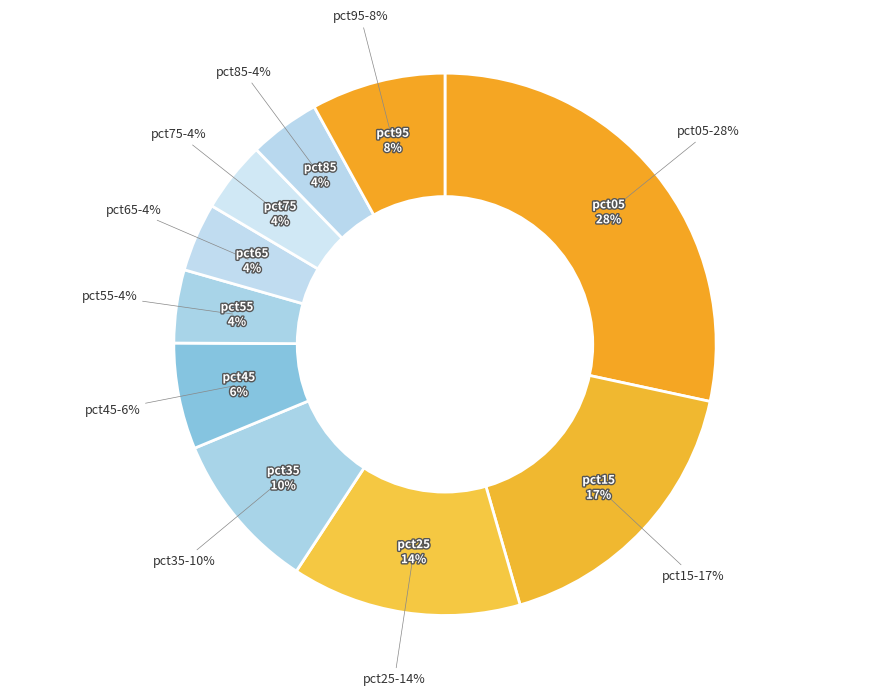

Is pct65 the majority of the pie?

No